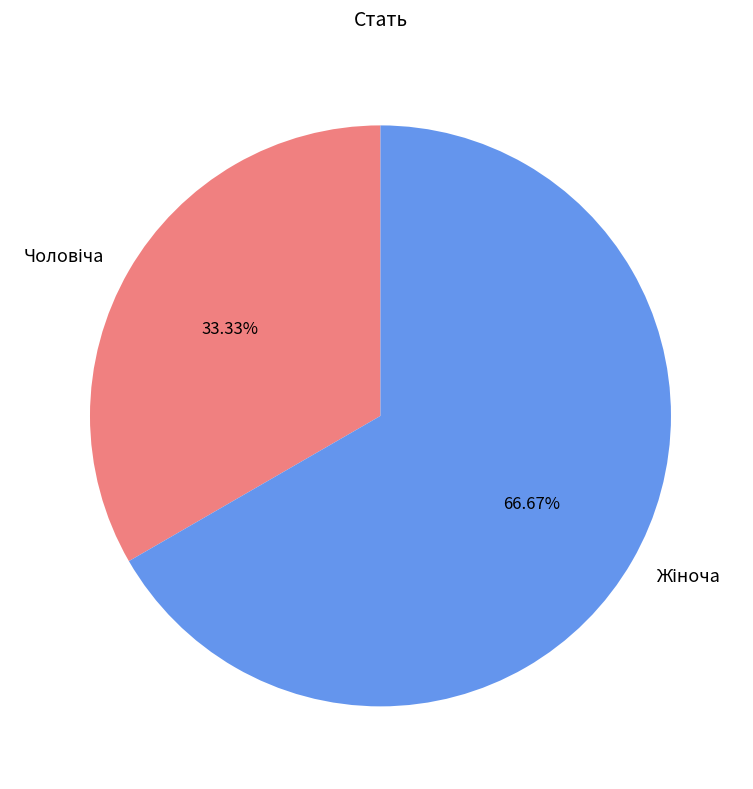

Does any single category account for the majority?

Yes